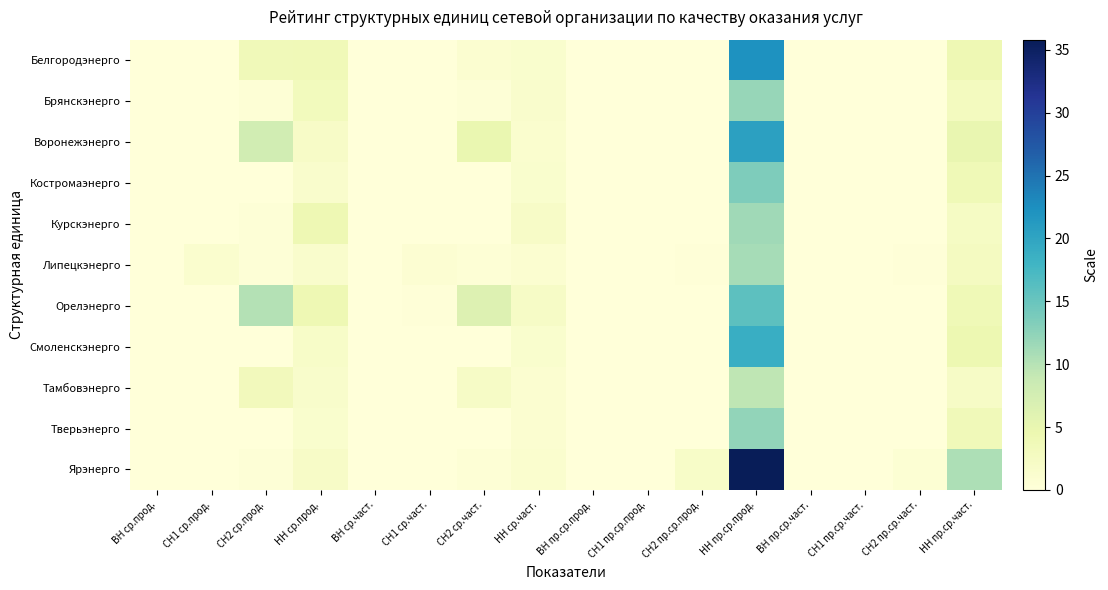

Which label corresponds to the smallest value in the chart?

ВН ср.прод.